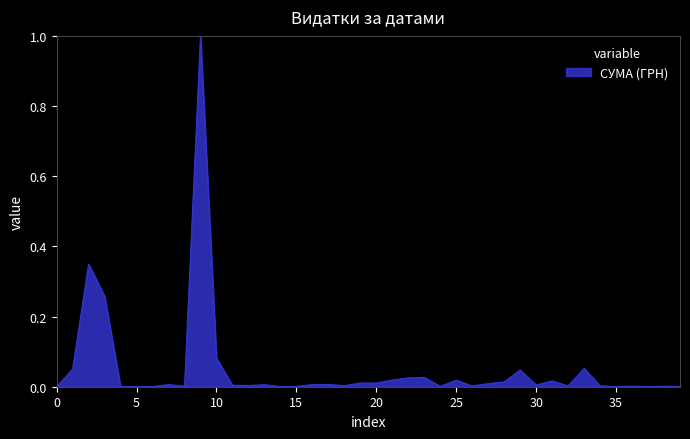

What is the maximum value shown in the chart?

1.0